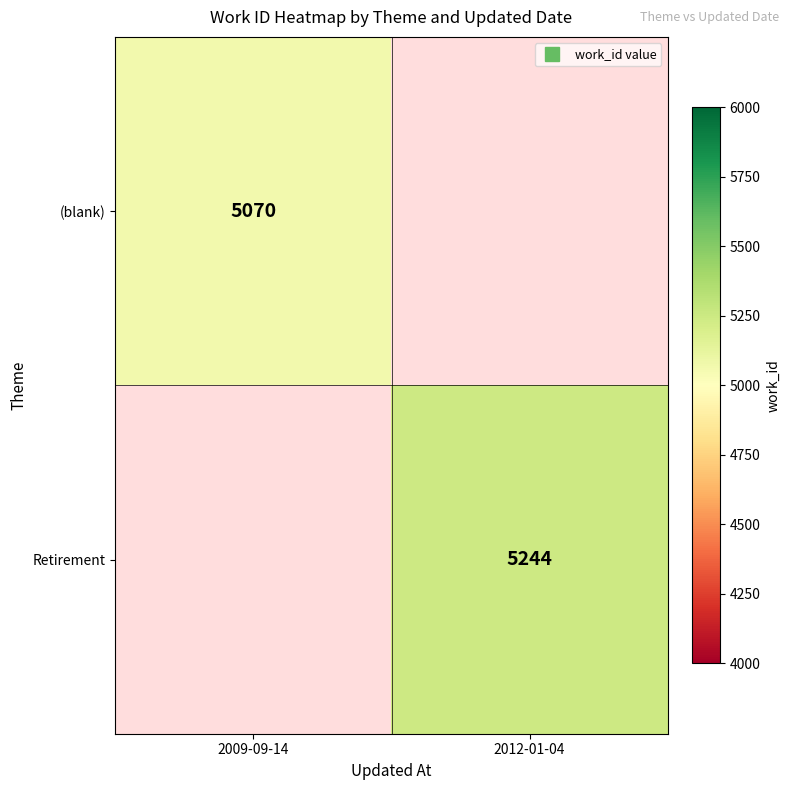

The value of Retirement at 2012-01-04 is 8392.3. True or false?

False